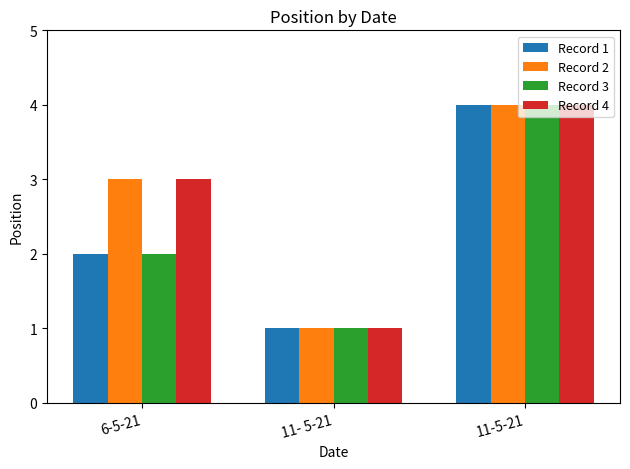

Reading left to right, list all the values displayed in this chart.

Record 1: 6-5-21=2	11- 5-21=1	11-5-21=4
Record 2: 6-5-21=3	11- 5-21=1	11-5-21=4
Record 3: 6-5-21=2	11- 5-21=1	11-5-21=4
Record 4: 6-5-21=3	11- 5-21=1	11-5-21=4